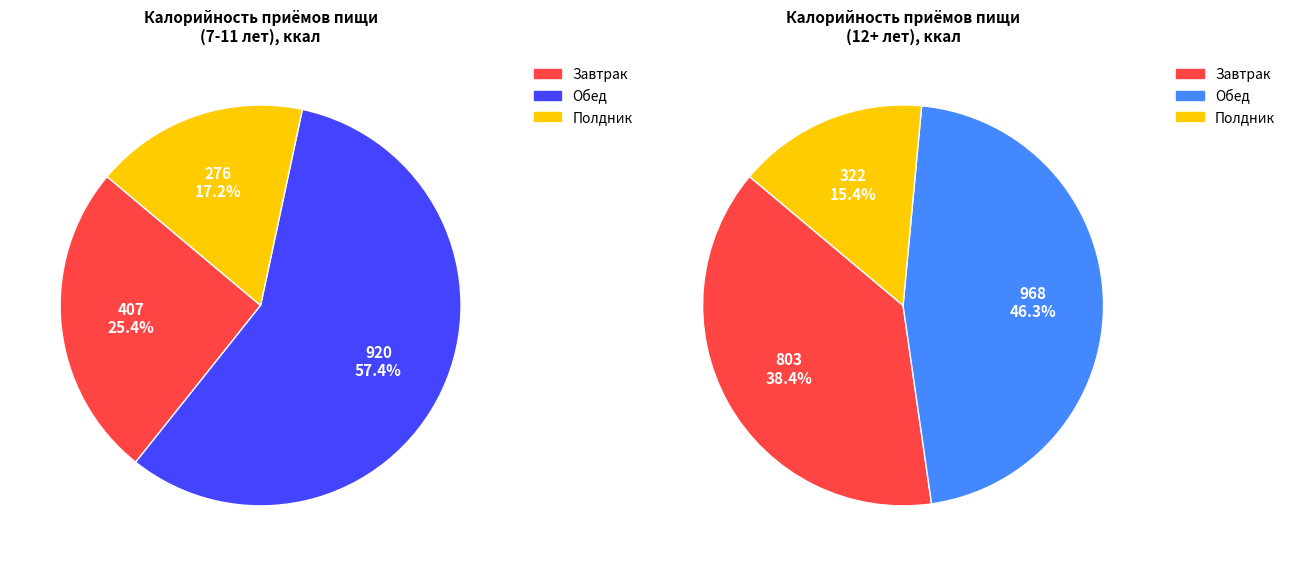

To the nearest percent, what is the combined percentage of Обед and Полдник?

75%